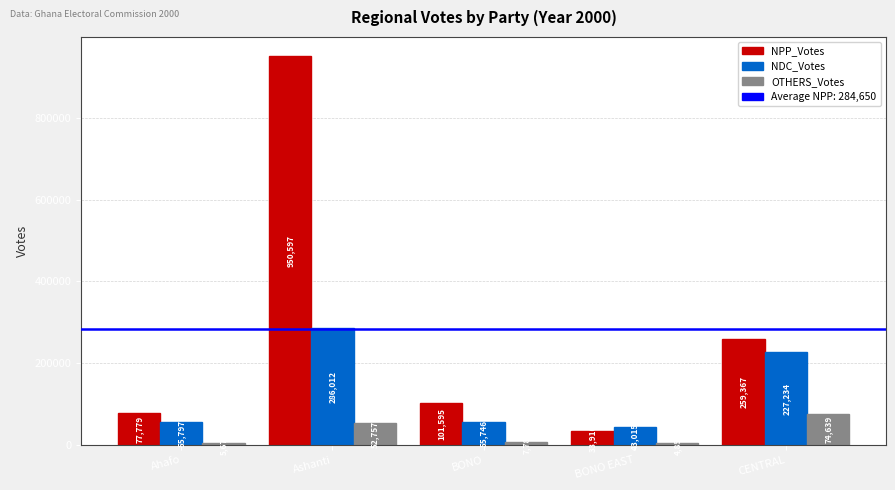

Does the chart contain any negative values?

No